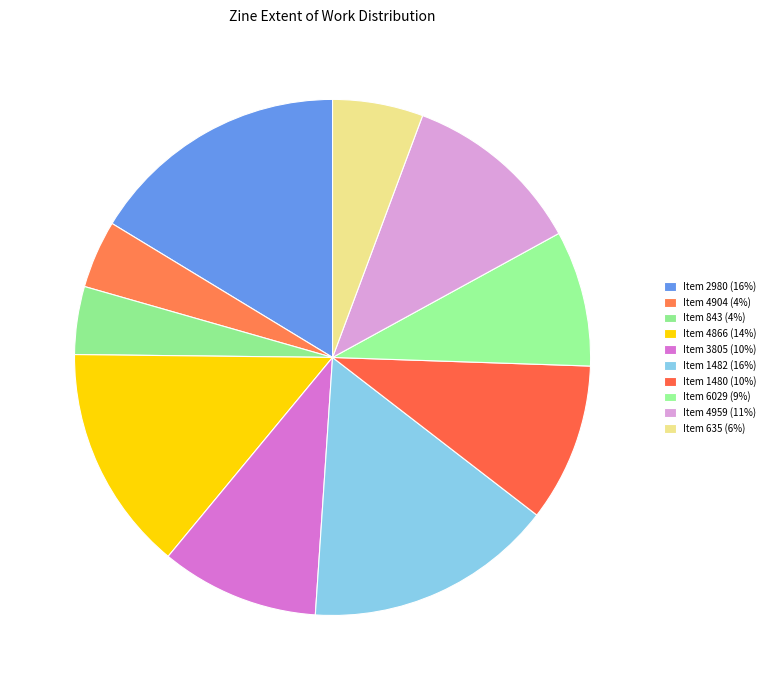

To the nearest percent, what is the difference between the largest and smallest slice percentages?

12%